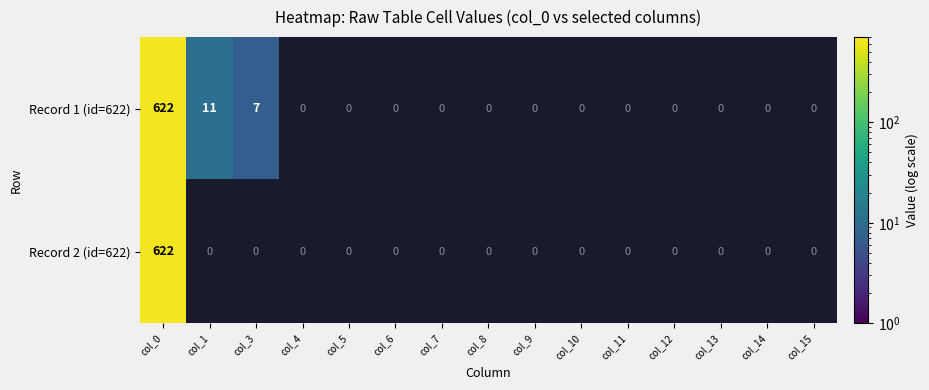

The value of Record 2 (id=622) at col_0 is 202. True or false?

False